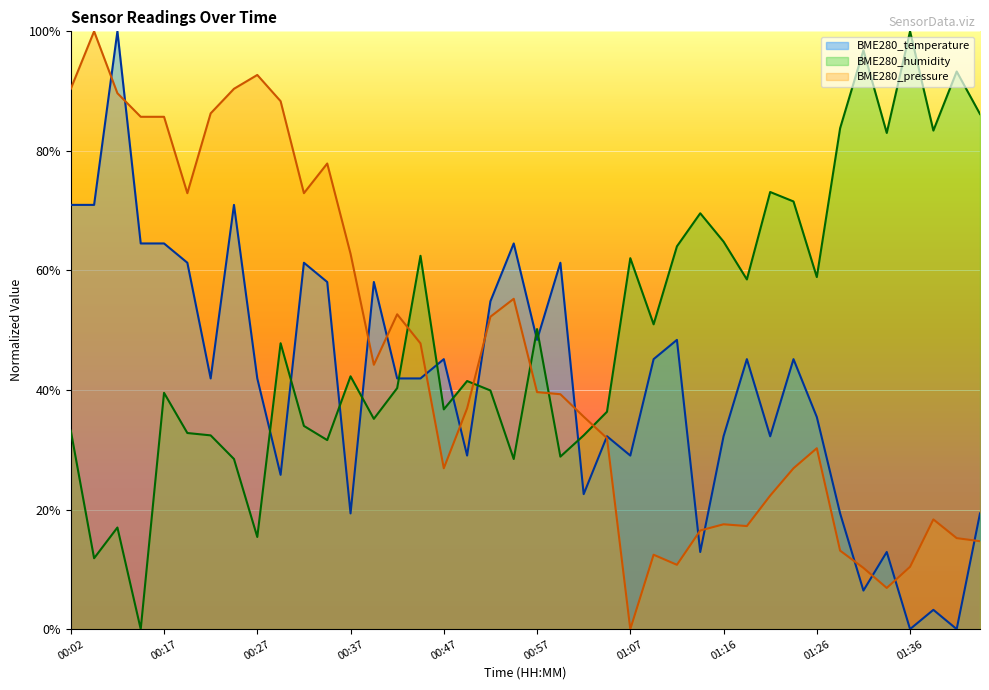

True or false: BME280_humidity and BME280_pressure intersect in this chart.

True